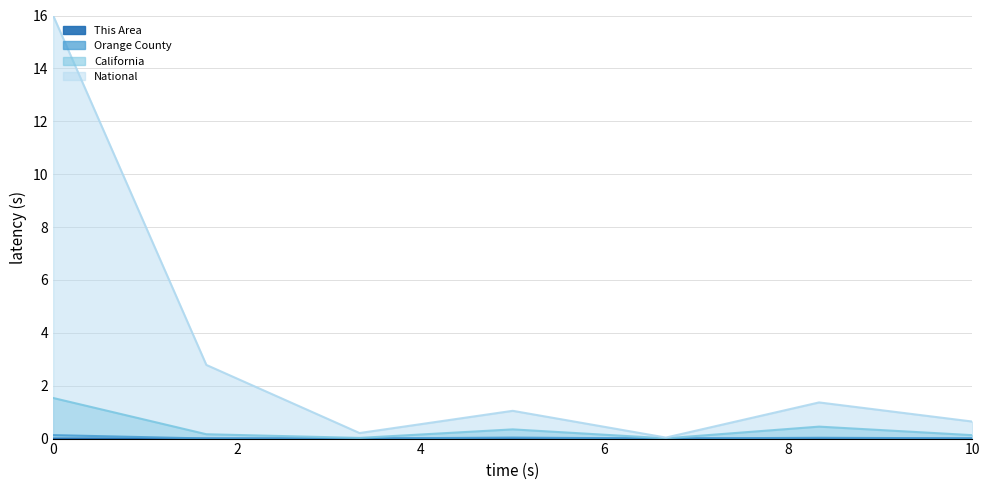

True or false: This Area and California cross at least once.

False